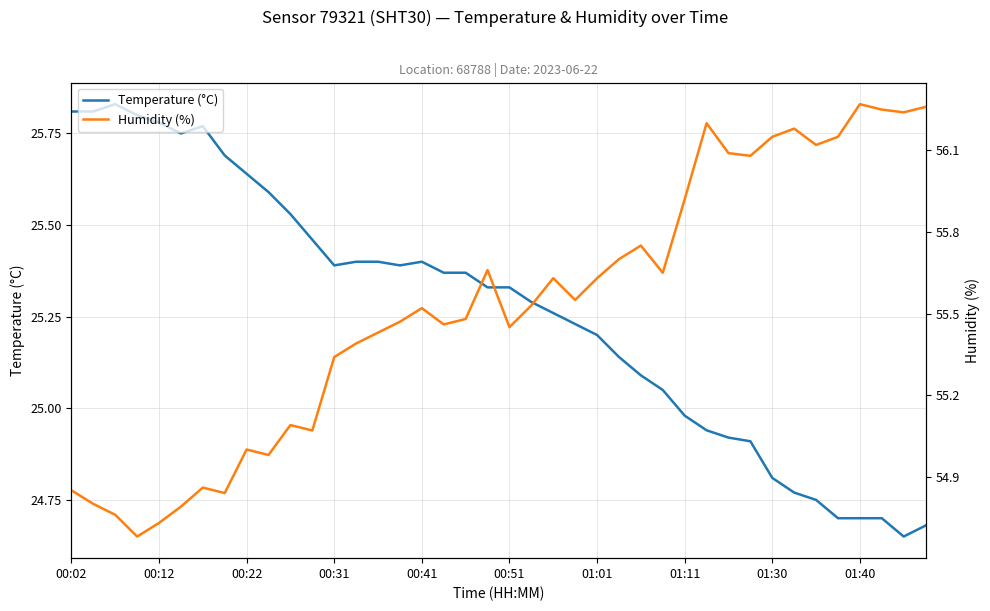

How many distinct data groups are displayed?

2